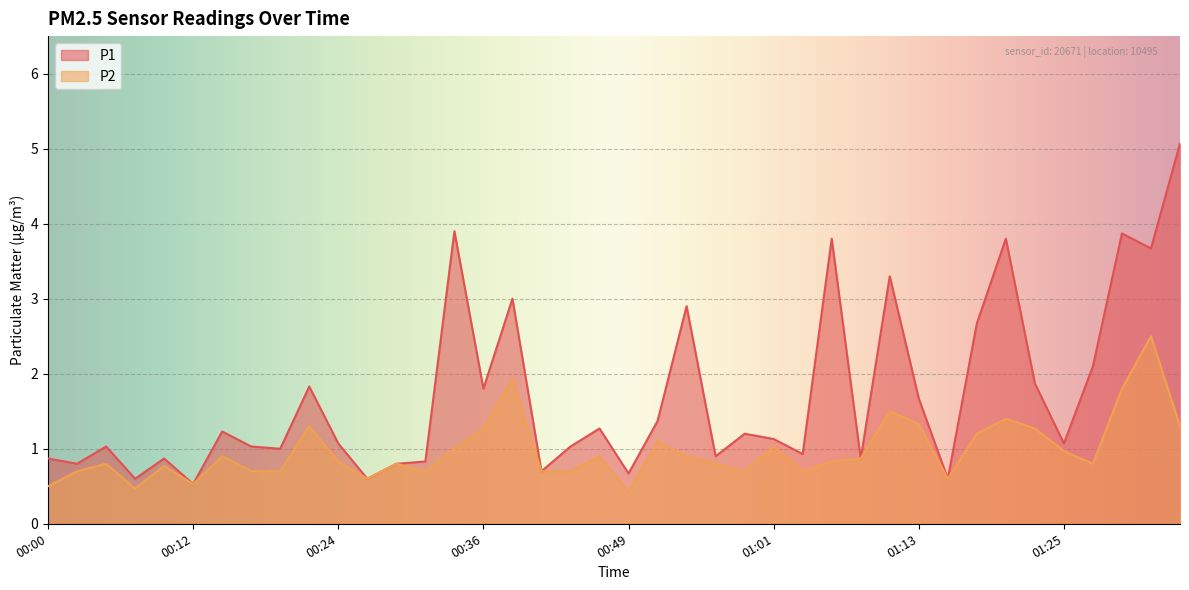

The value of P2 at 00:17 is 0.7. True or false?

True